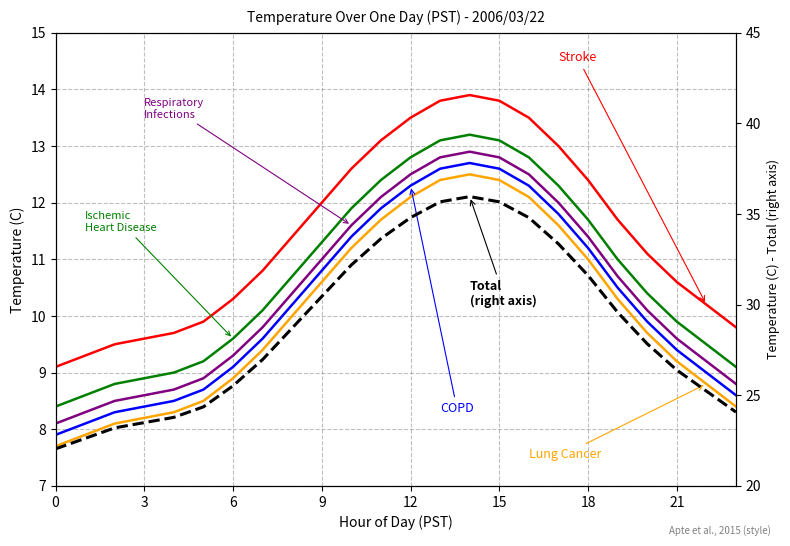

At 6, list the series in order from largest to smallest.

Total
(right axis), Stroke, Ischemic Heart Disease, Respiratory Infections, COPD, Lung Cancer